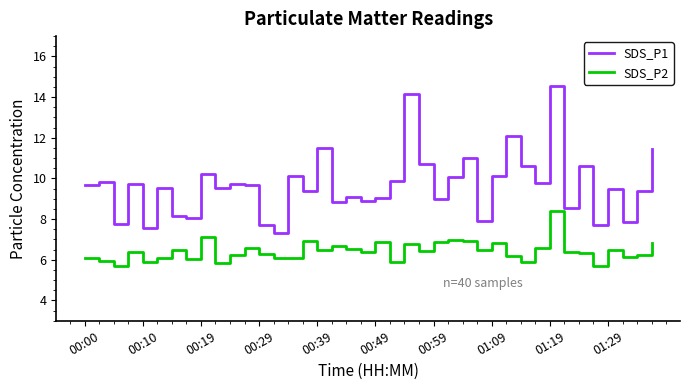

True or false: SDS_P2 and SDS_P1 cross at least once.

False